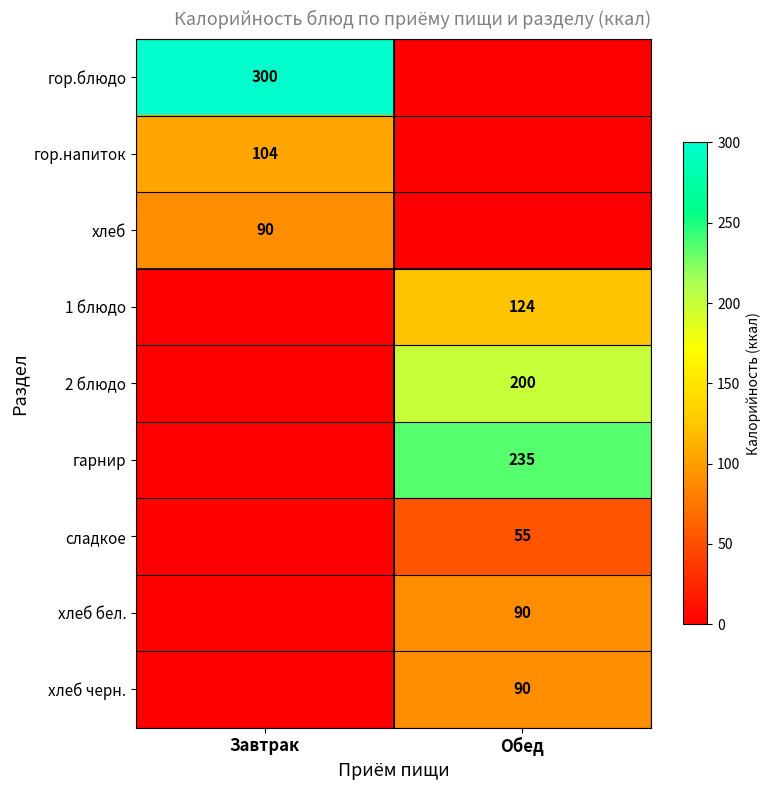

Is the value of хлеб черн. at Обед greater than the value of сладкое at Обед?

Yes